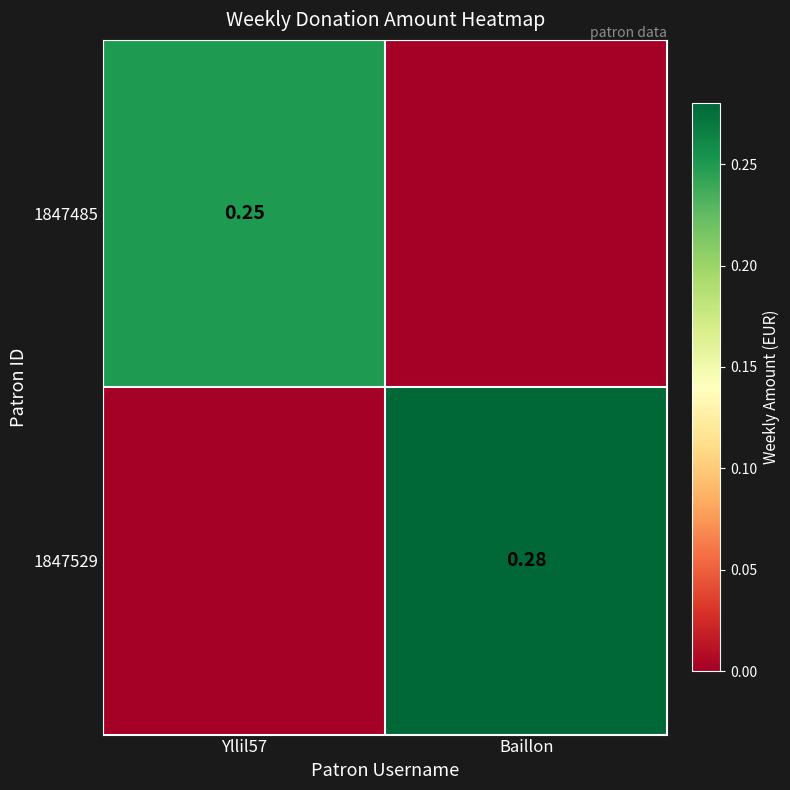

Is the value of 1847529 at Baillon greater than the value of 1847485 at Yllil57?

Yes